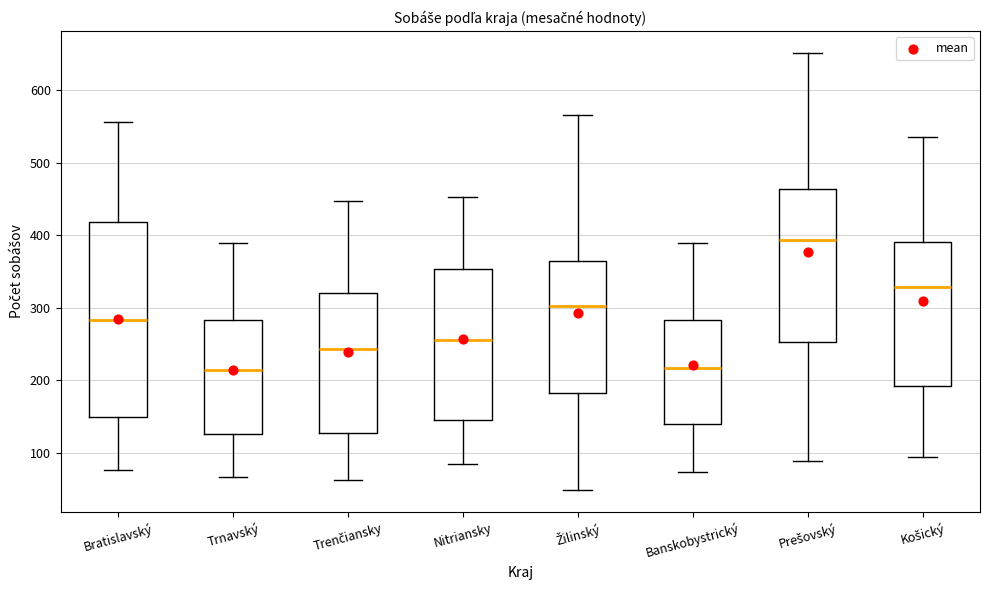

Reading left to right, transcribe this box plot: for each box, give where its median line is, the range the box spans, and where its two whiskers end, as read against the y-axis. The values are not printed on the chart, so give them approximately, as read against the axis.

Bratislavský: median 280, box 150 to 420, whiskers 80 to 560
Trnavský: median 210, box 130 to 280, whiskers 70 to 390
Trenčiansky: median 240, box 130 to 320, whiskers 60 to 450
Nitriansky: median 260, box 150 to 350, whiskers 80 to 450
Žilinský: median 300, box 180 to 370, whiskers 50 to 570
Banskobystrický: median 220, box 140 to 280, whiskers 70 to 390
Prešovský: median 390, box 250 to 460, whiskers 90 to 650
Košický: median 330, box 190 to 390, whiskers 90 to 540